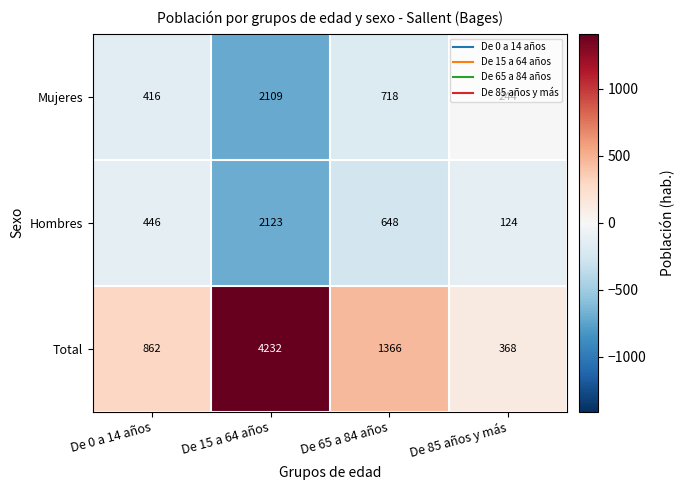

Rank the series by their maximum value, from highest to lowest.

Total, Hombres, Mujeres